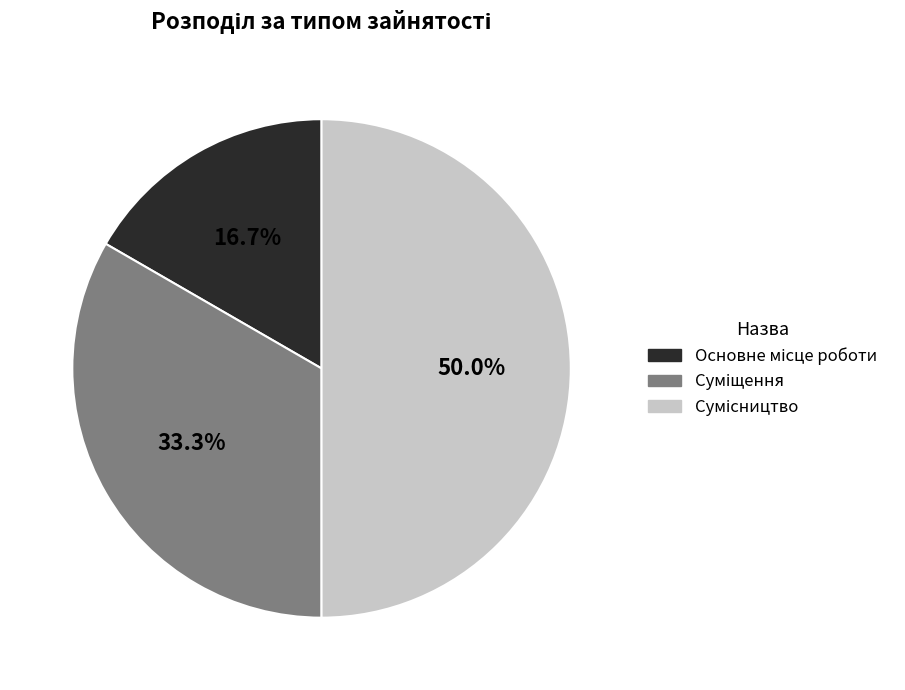

Does Суміщення account for over 50% of the chart?

No